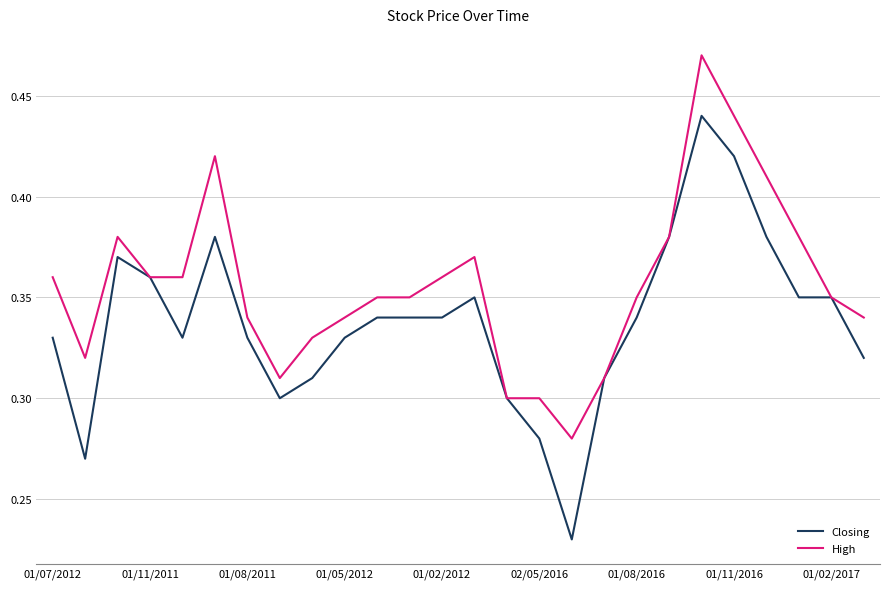

Which series has the largest total across all categories?

High